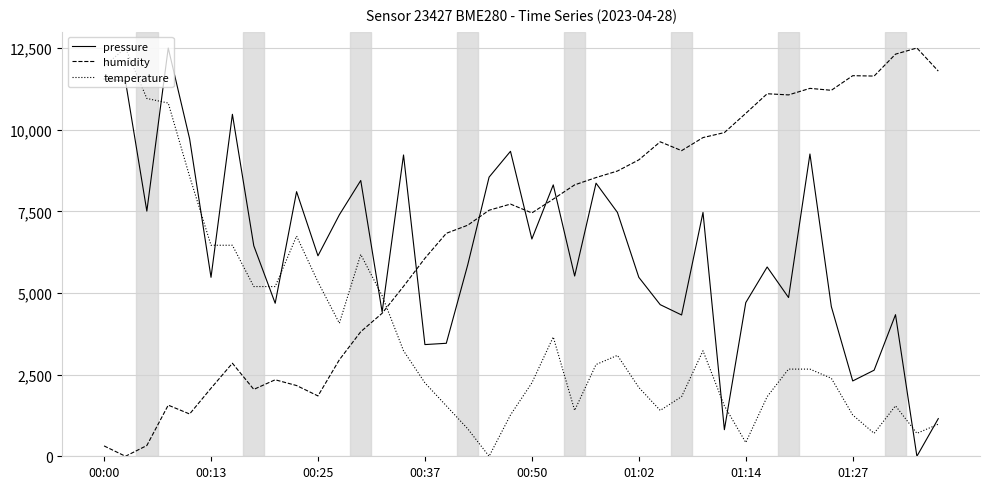

List the series in order of their overall mean, highest first.

humidity, pressure, temperature